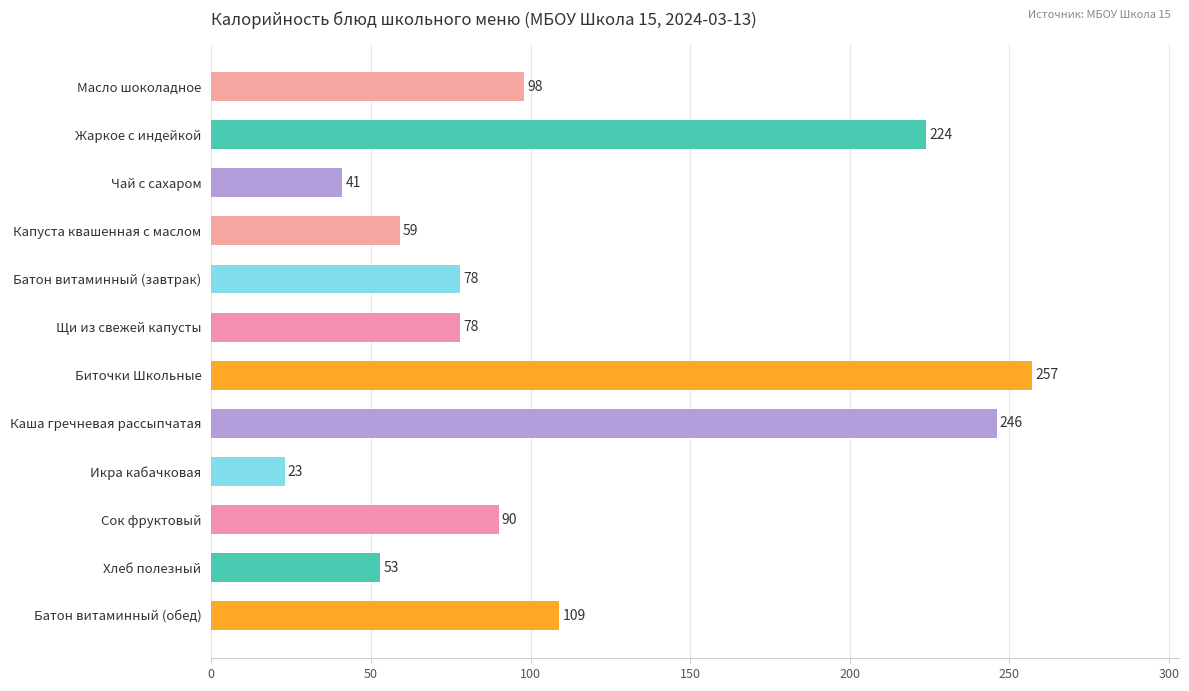

Reading bottom to top, list all the values displayed in this chart.

109	53	90	23	246	257	78	78	59	41	224	98